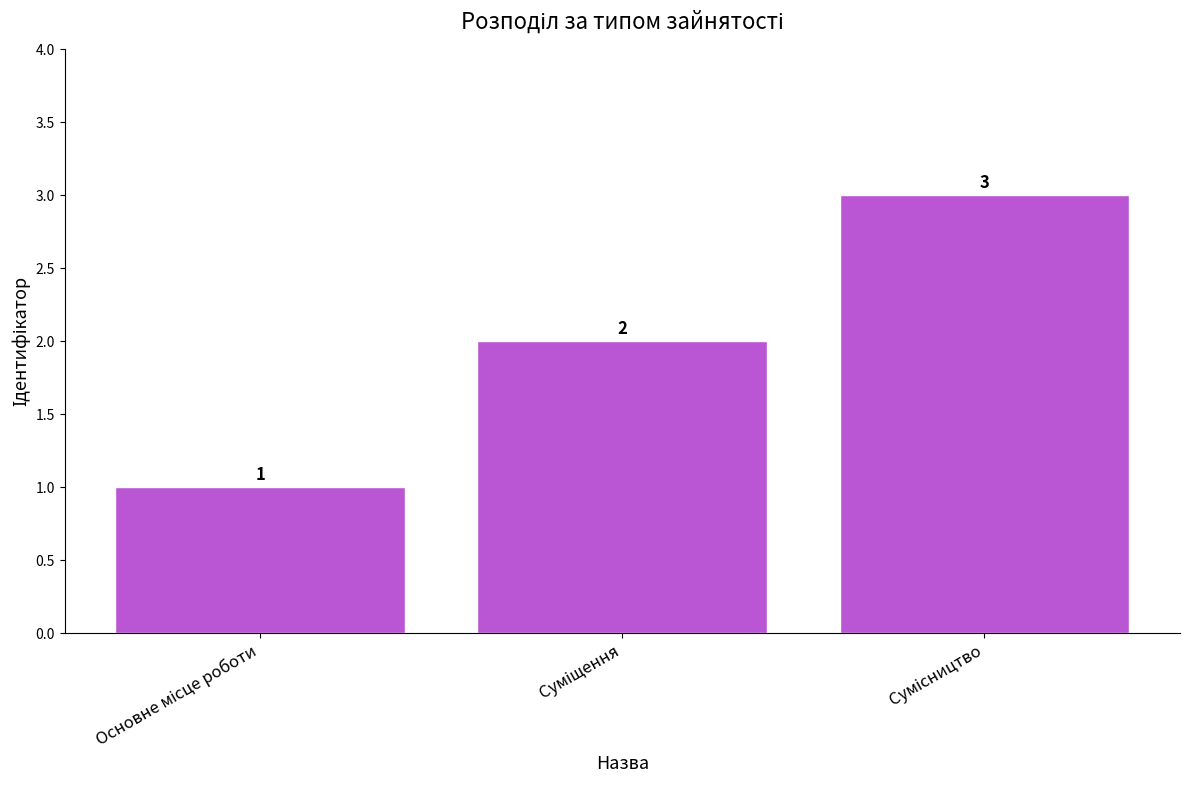

What is the sum of all values?

6